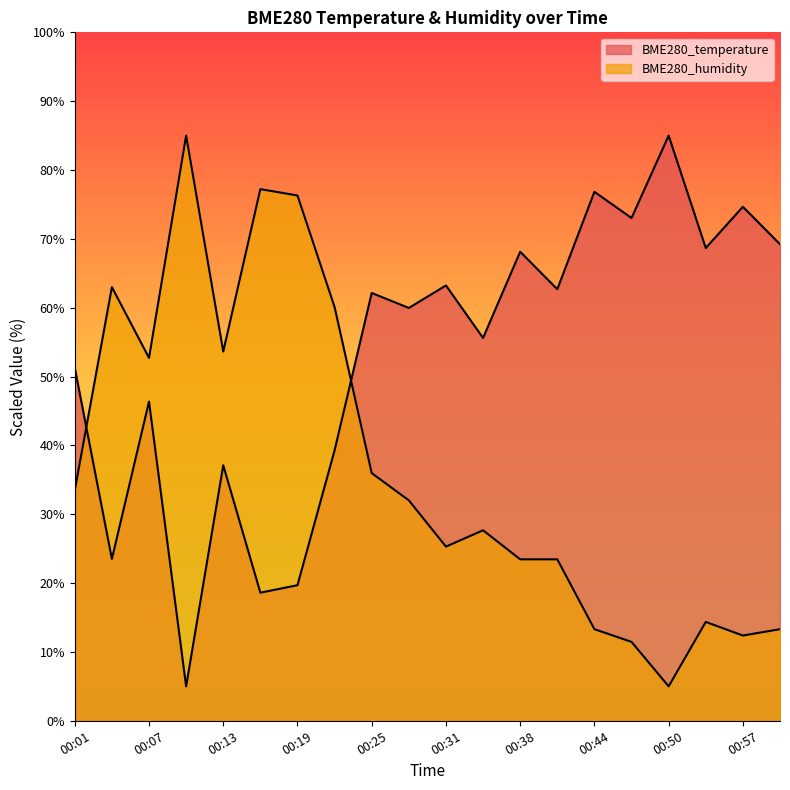

Does the chart have visible grid lines?

No